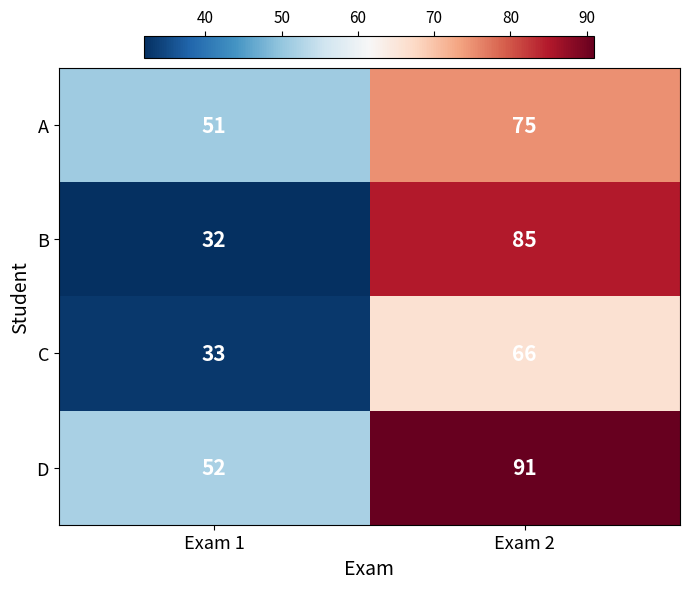

Reading left to right, what are all the values shown in this chart?

A: Exam 1=51	Exam 2=75
B: Exam 1=32	Exam 2=85
C: Exam 1=33	Exam 2=66
D: Exam 1=52	Exam 2=91